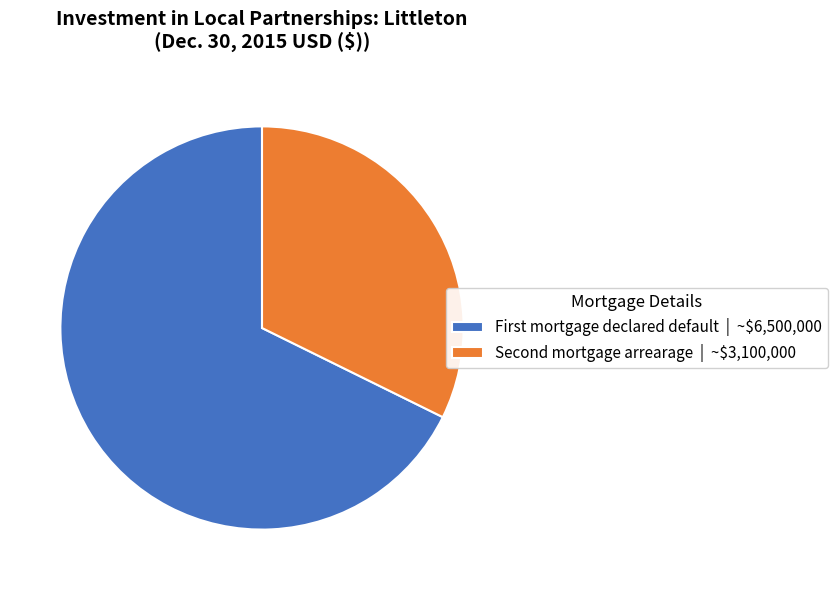

How many slices are in this pie chart?

2